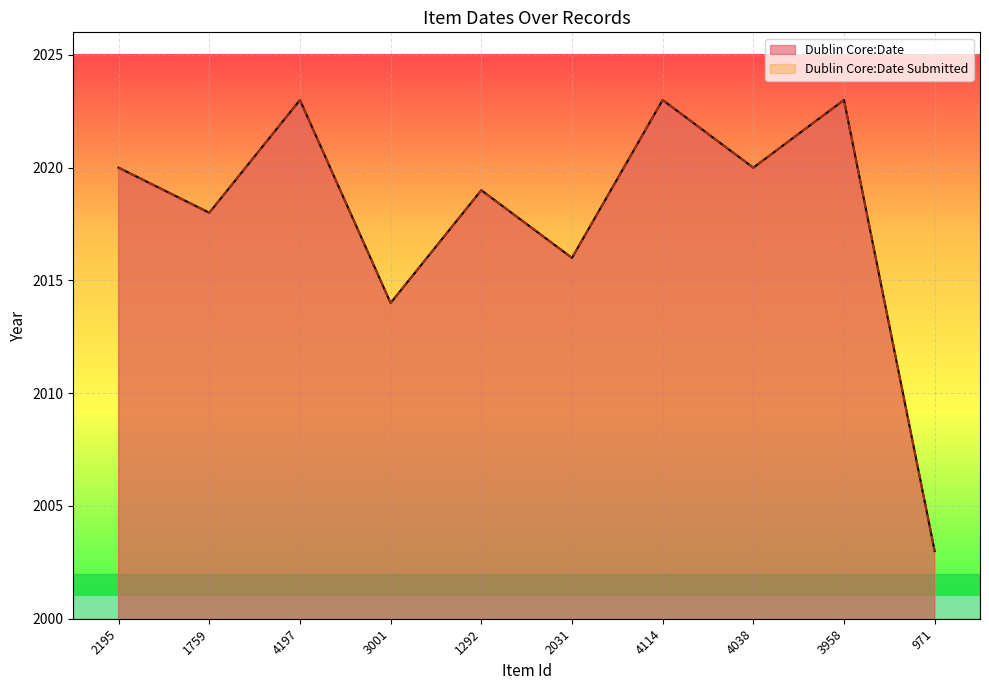

Count the number of categories in the chart.

10